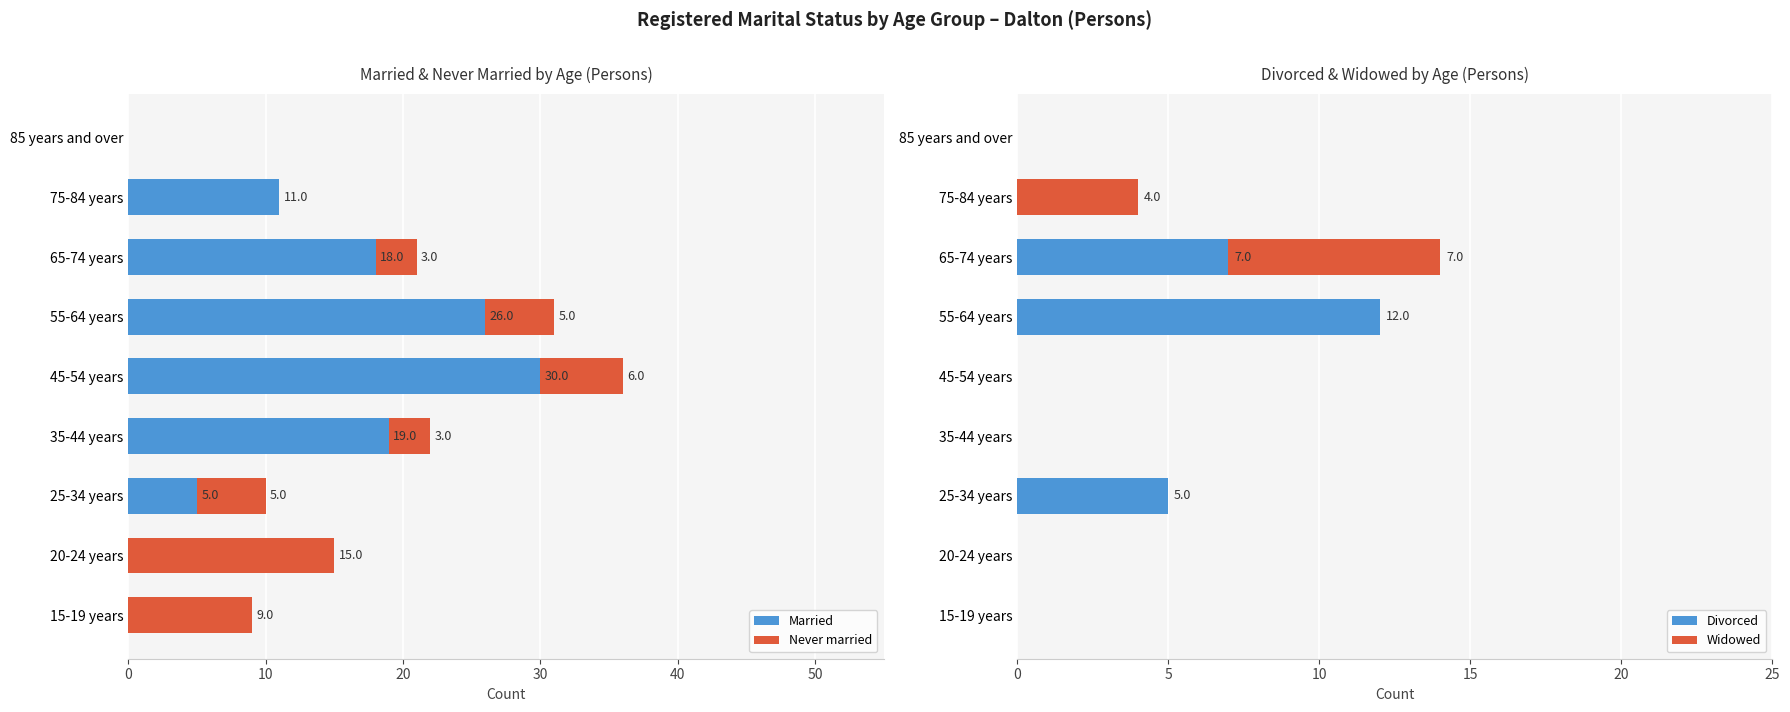

Are the bars horizontal?

Yes